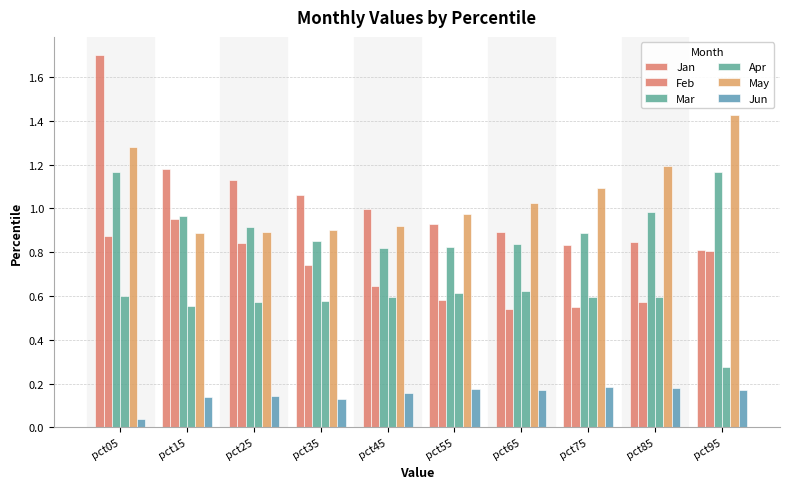

How many groups of bars are there?

10